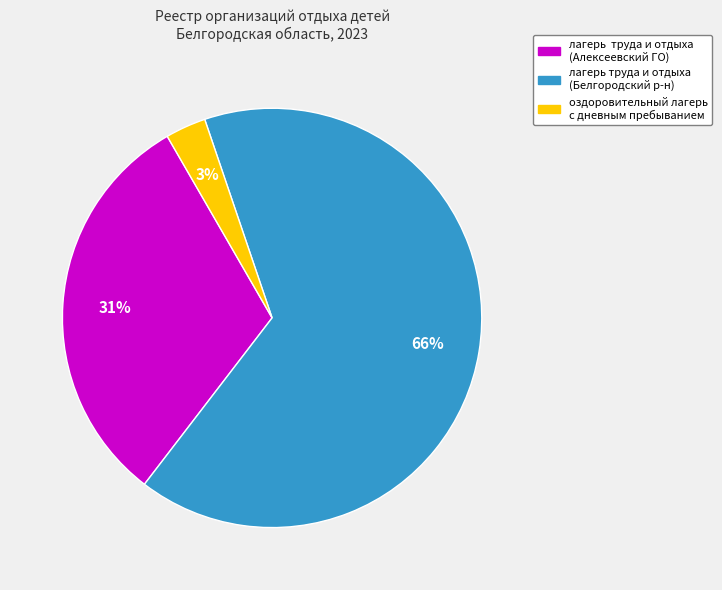

How many segments does this pie chart have?

3